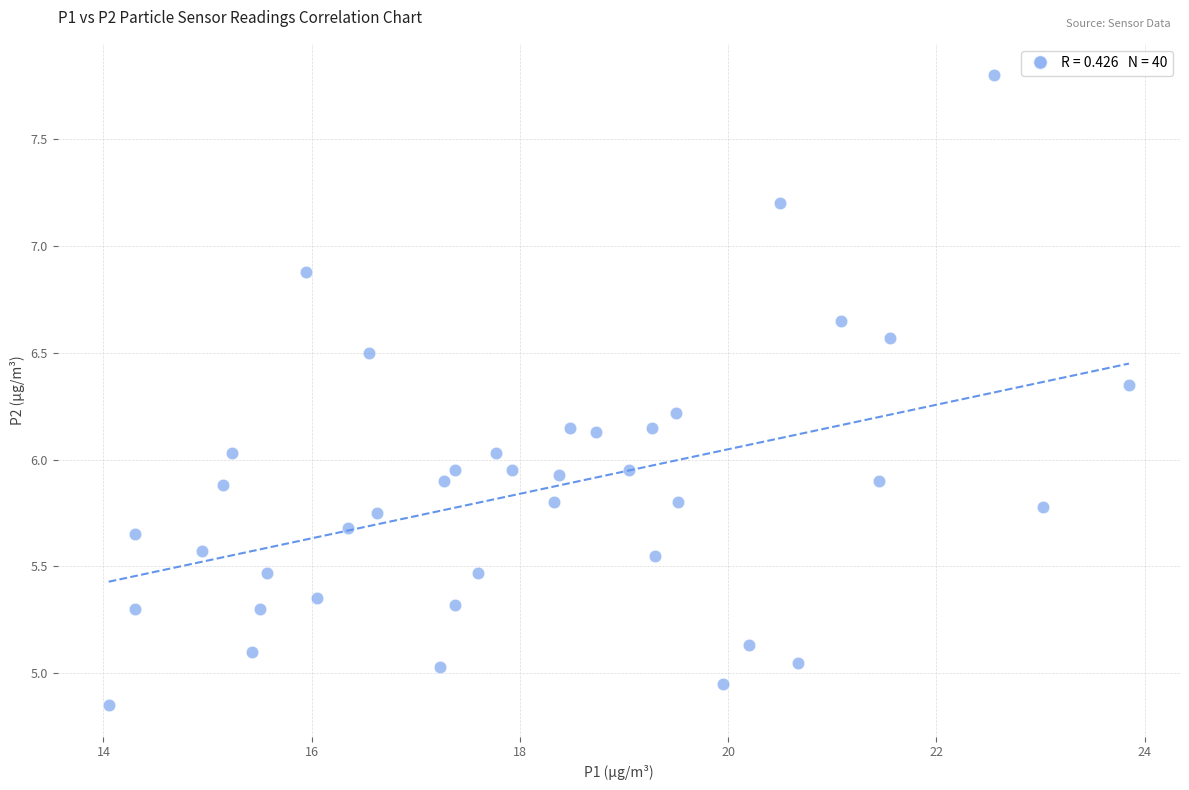

What is the range of X values (max minus min)?

9.8